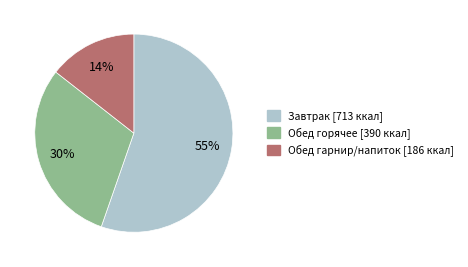

Is there a majority slice in this chart?

Yes